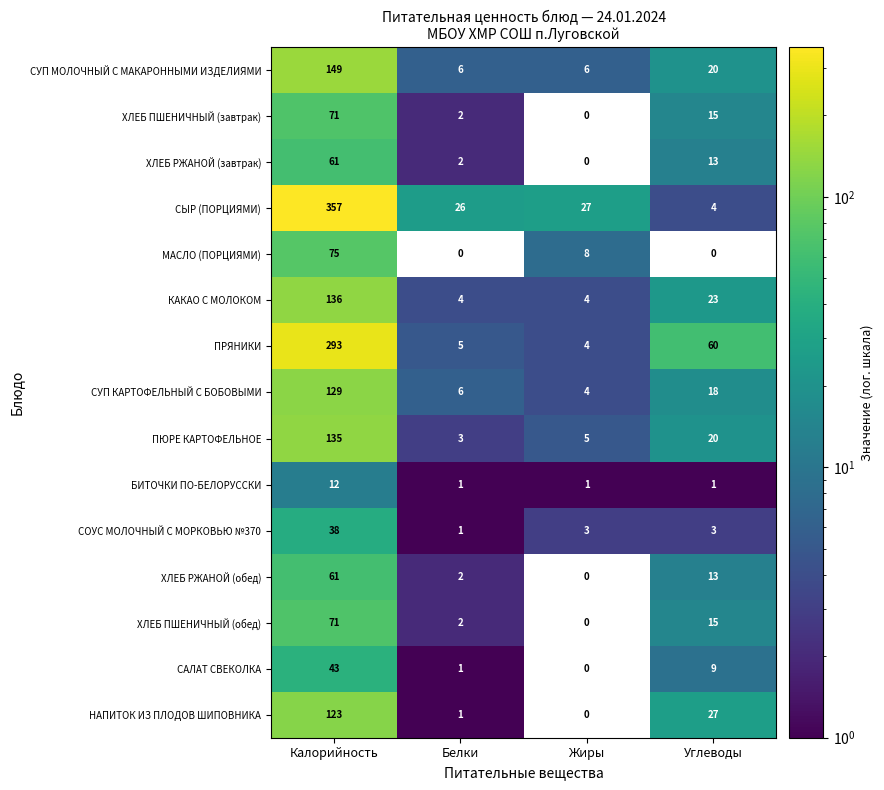

The СУП МОЛОЧНЫЙ С МАКАРОННЫМИ ИЗДЕЛИЯМИ series shows 6 at Жиры. True or false?

True